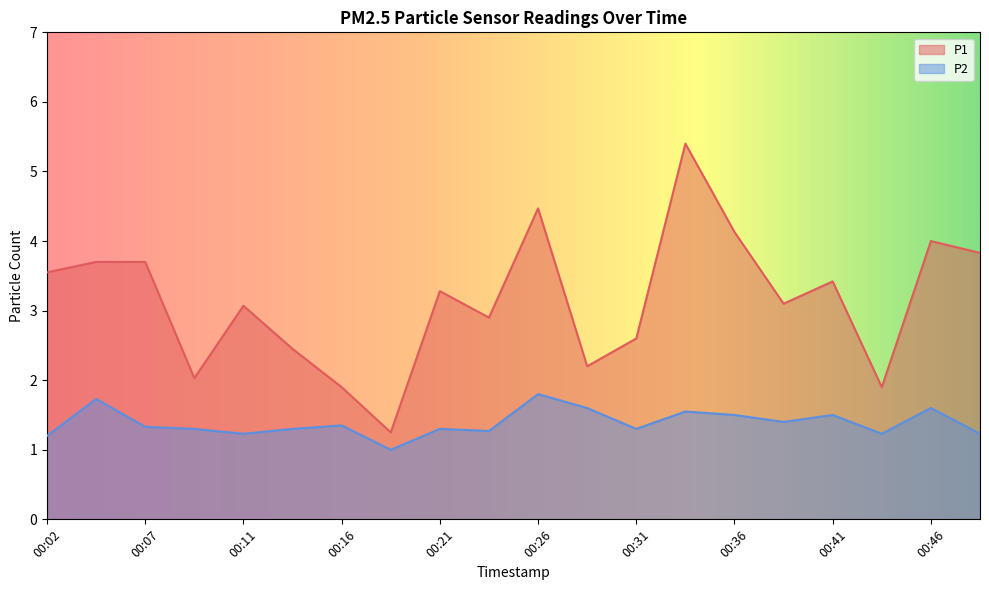

Rank the series at 00:19 from lowest to highest value.

P2, P1